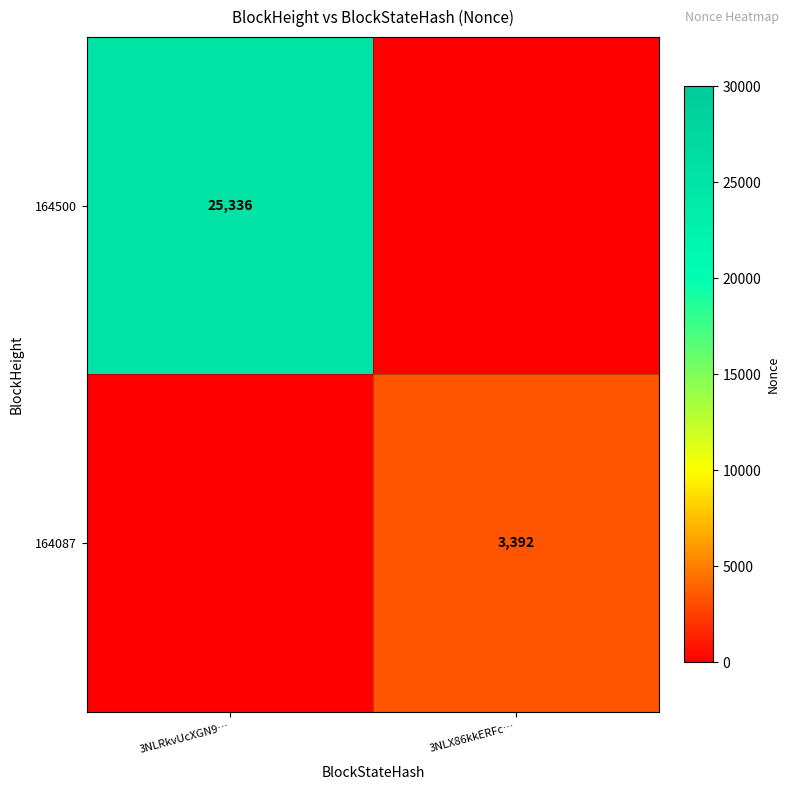

Between 3NLX86kkERFc… and 3NLRkvUcXGN9…, which is larger?

3NLRkvUcXGN9…